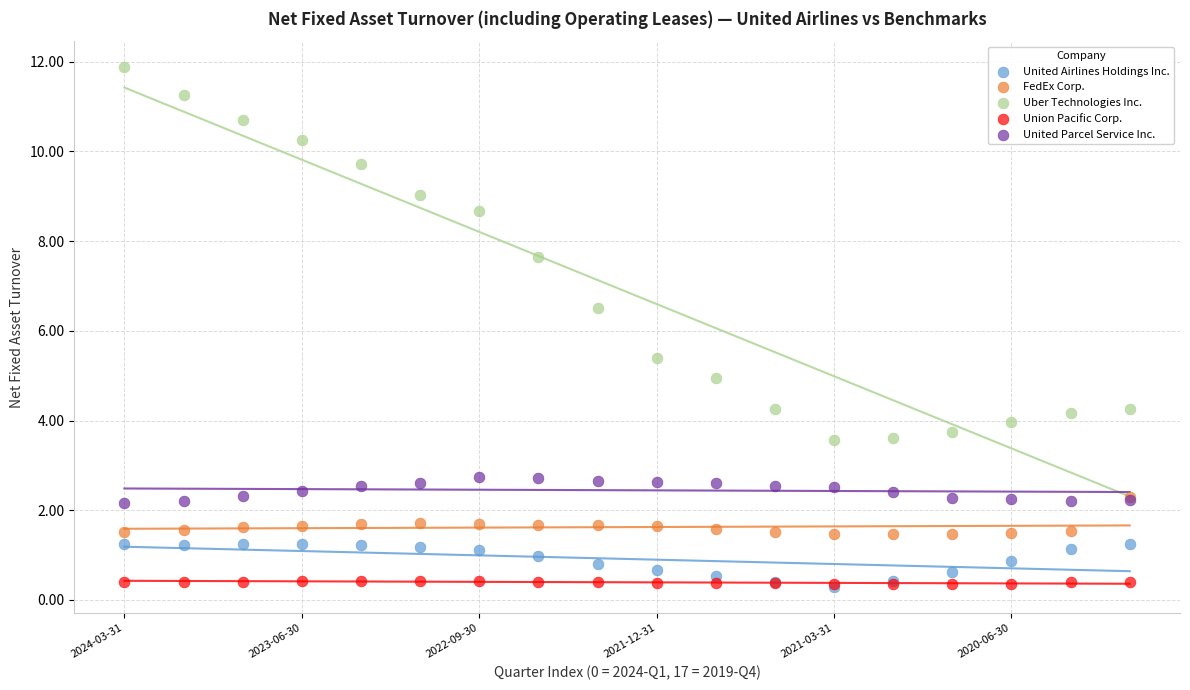

What are all the series names shown in the legend?

United Airlines Holdings Inc., FedEx Corp., Uber Technologies Inc., Union Pacific Corp., United Parcel Service Inc.